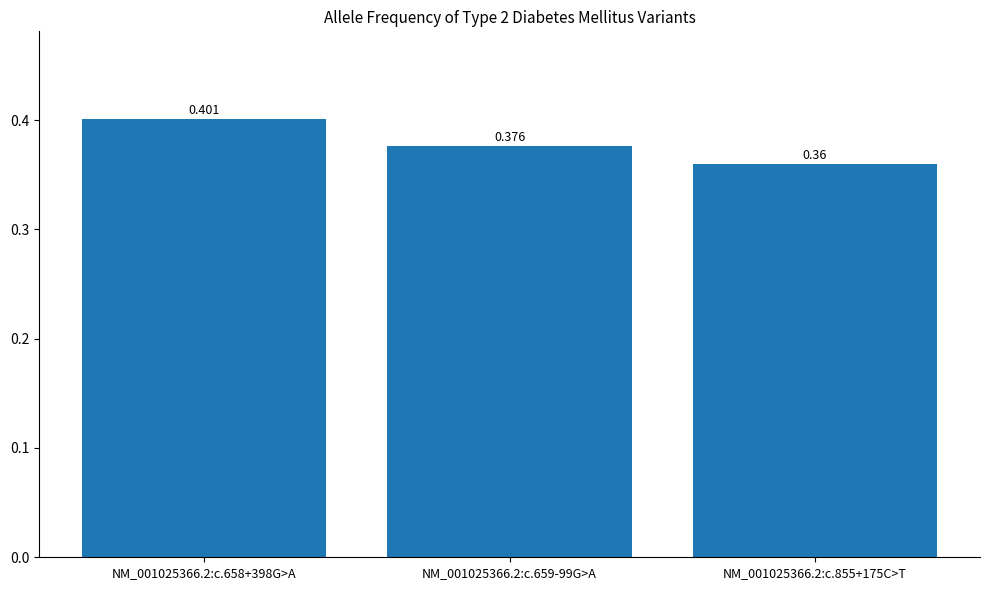

What is the sum of the values at NM_001025366.2:c.855+175C>T and NM_001025366.2:c.659-99G>A?

0.7